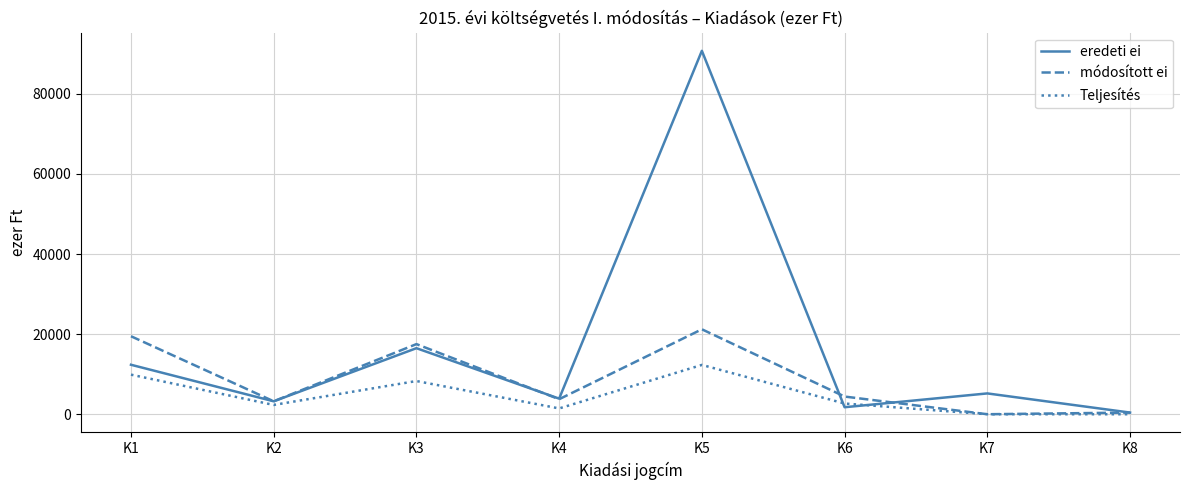

What is the sum of all Teljesítés values?

36947